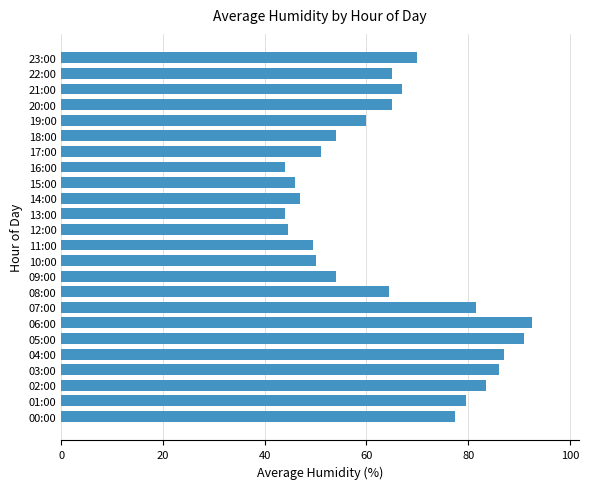

What is the smallest value displayed?

44.0